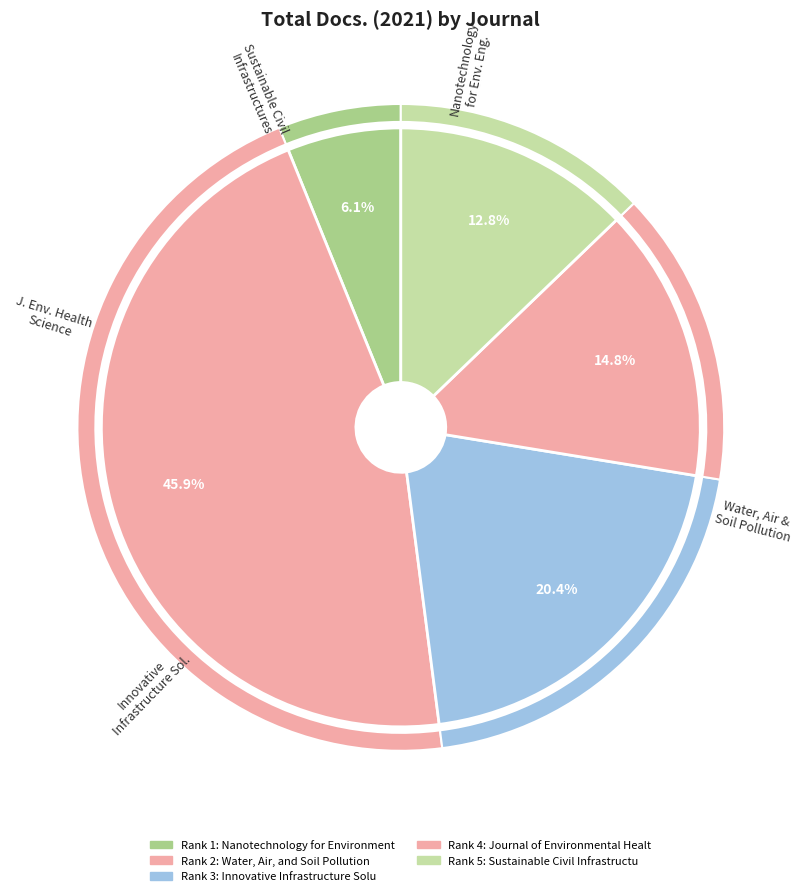

Which slice is the smallest?

Nanotechnology for Environmental Engineering